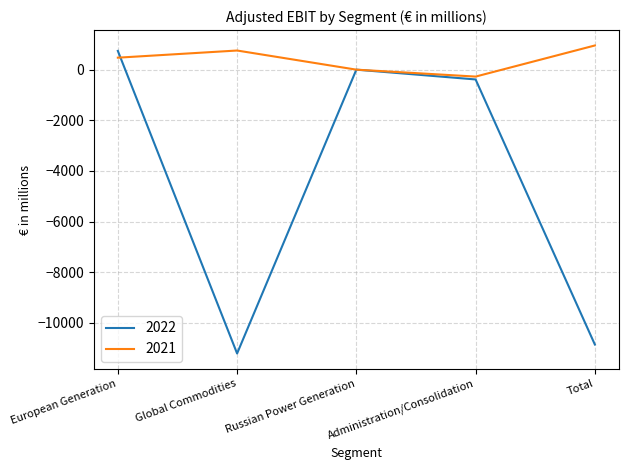

Count the number of categories in the chart.

5